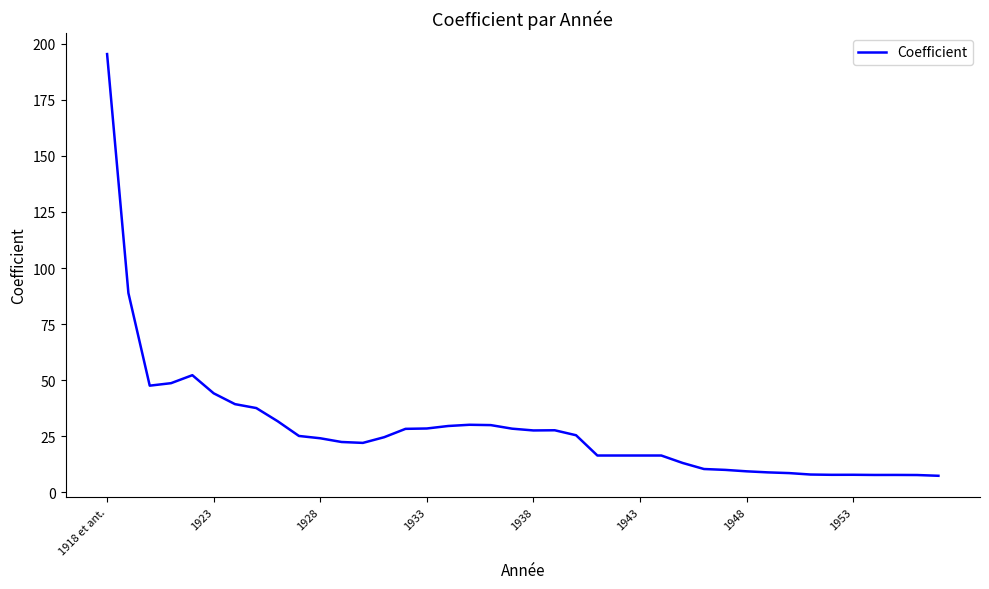

What is the minimum value shown in the chart?

7.4